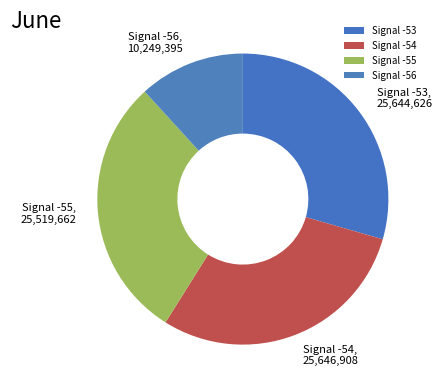

How many slices are in this pie chart?

4